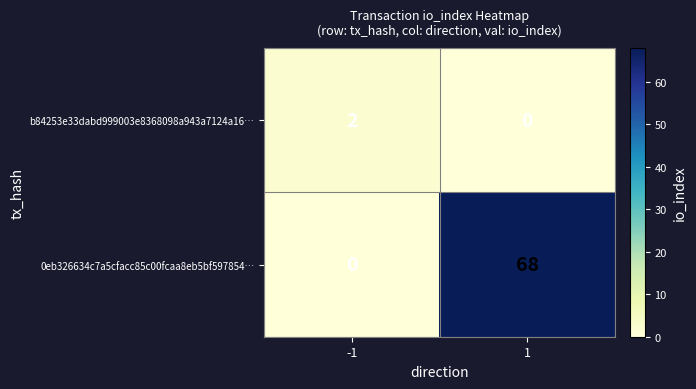

At which category is the sum across all series the highest?

1